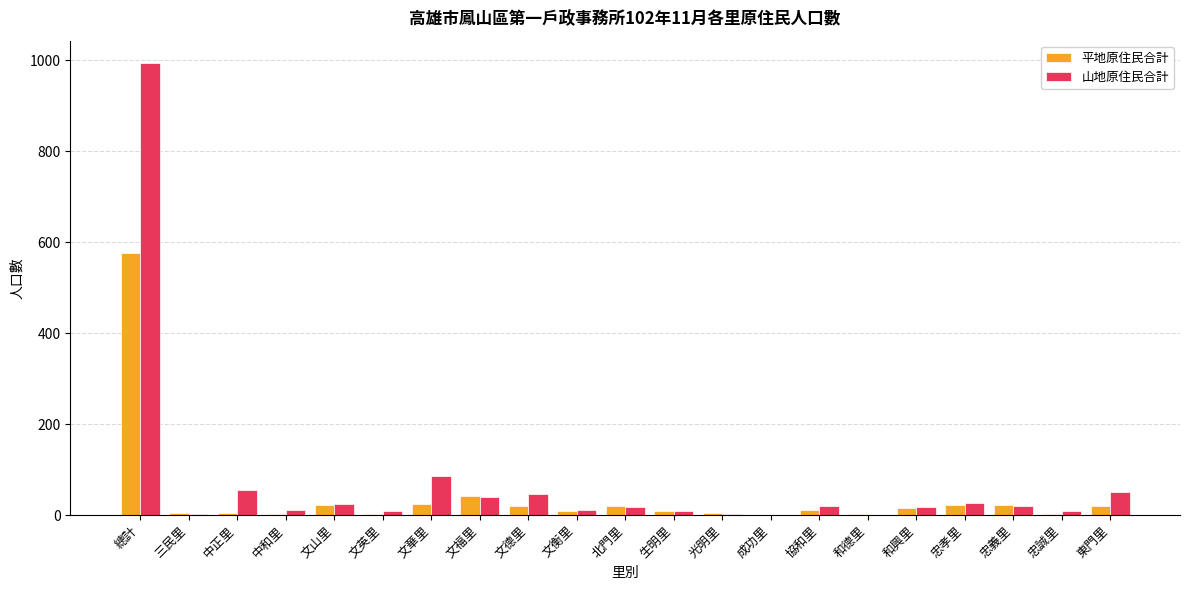

Between 文福里 and 協和里, which series saw the biggest shift?

平地原住民合計